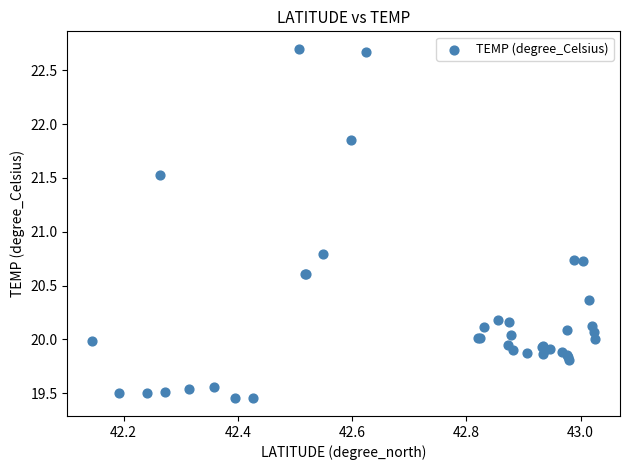

What Y value in the scatter plot is closest to 21?

20.8